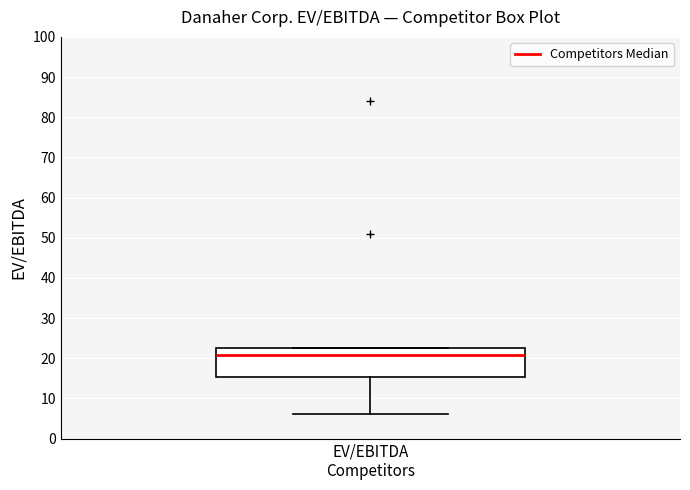

Read this box plot against the y-axis: the position of the median line, the range covered by the box, and the ends of both whiskers. The values are not printed on the chart, so give them approximately, as read against the axis.

median 21, box 15 to 22, whiskers 6 to 23